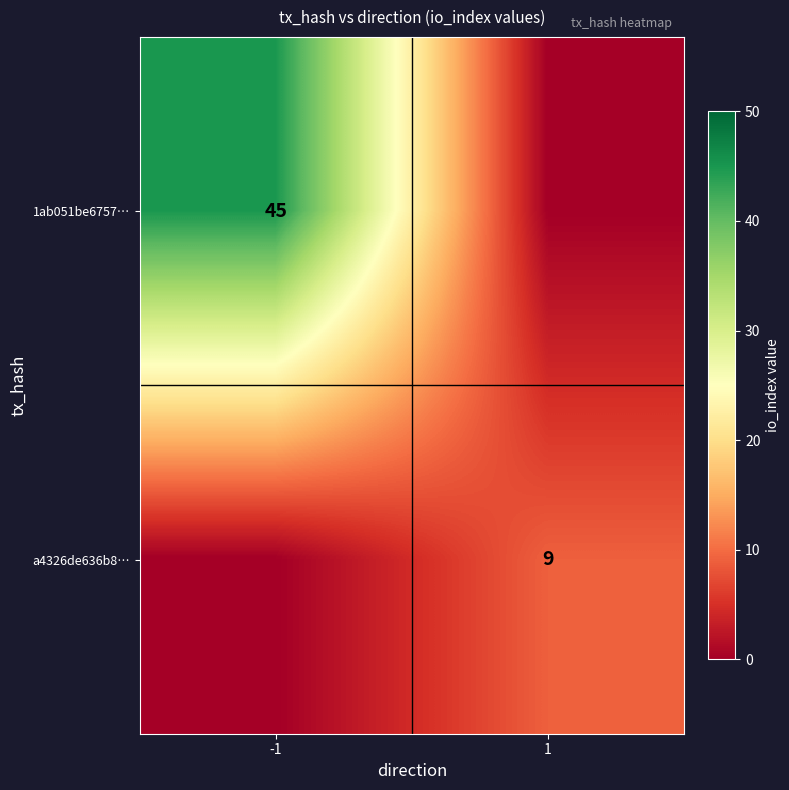

True or false: 1ab051be6757… has a value of 25 at -1.

False